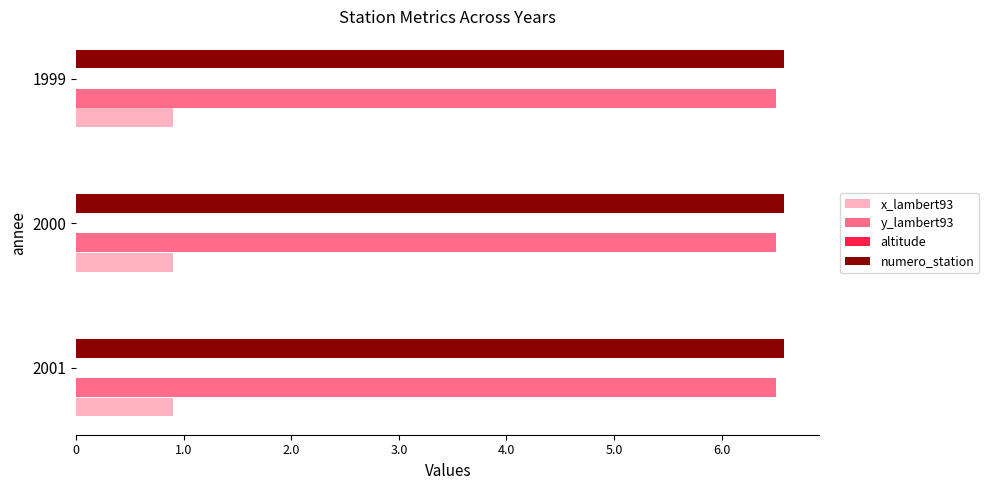

What is the sum of all y_lambert93 values?

19505772